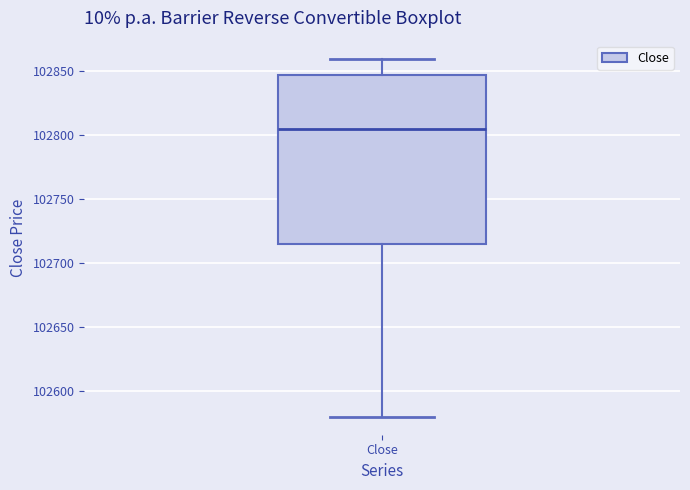

Transcribe this box plot: give where the median line is, the range the box spans, and where the two whiskers end, as read against the y-axis. The values are not printed on the chart, so give them approximately, as read against the axis.

median 102805, box 102715 to 102850, whiskers 102580 to 102860